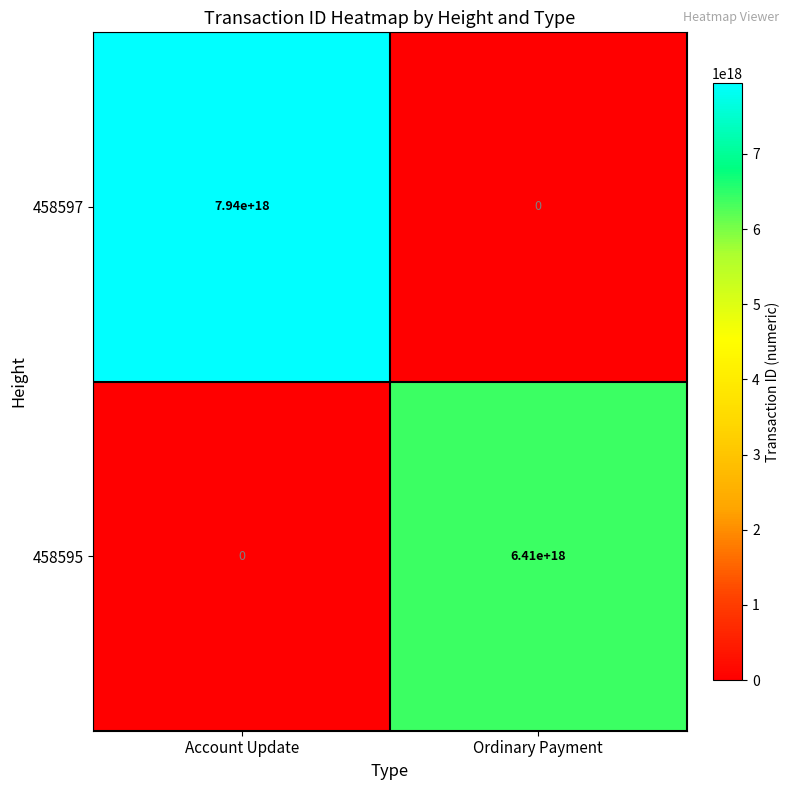

At which label is 458597 closest to 3970000000000000000?

Account Update